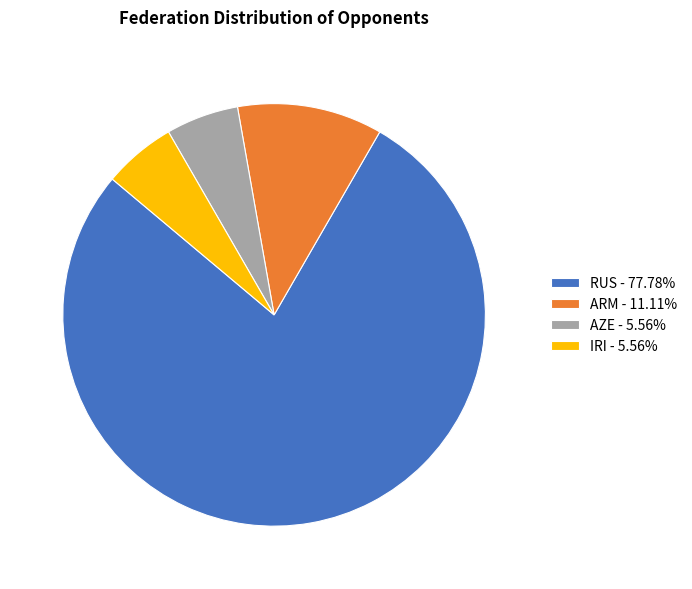

Is it true that AZE is 6% of the pie?

True